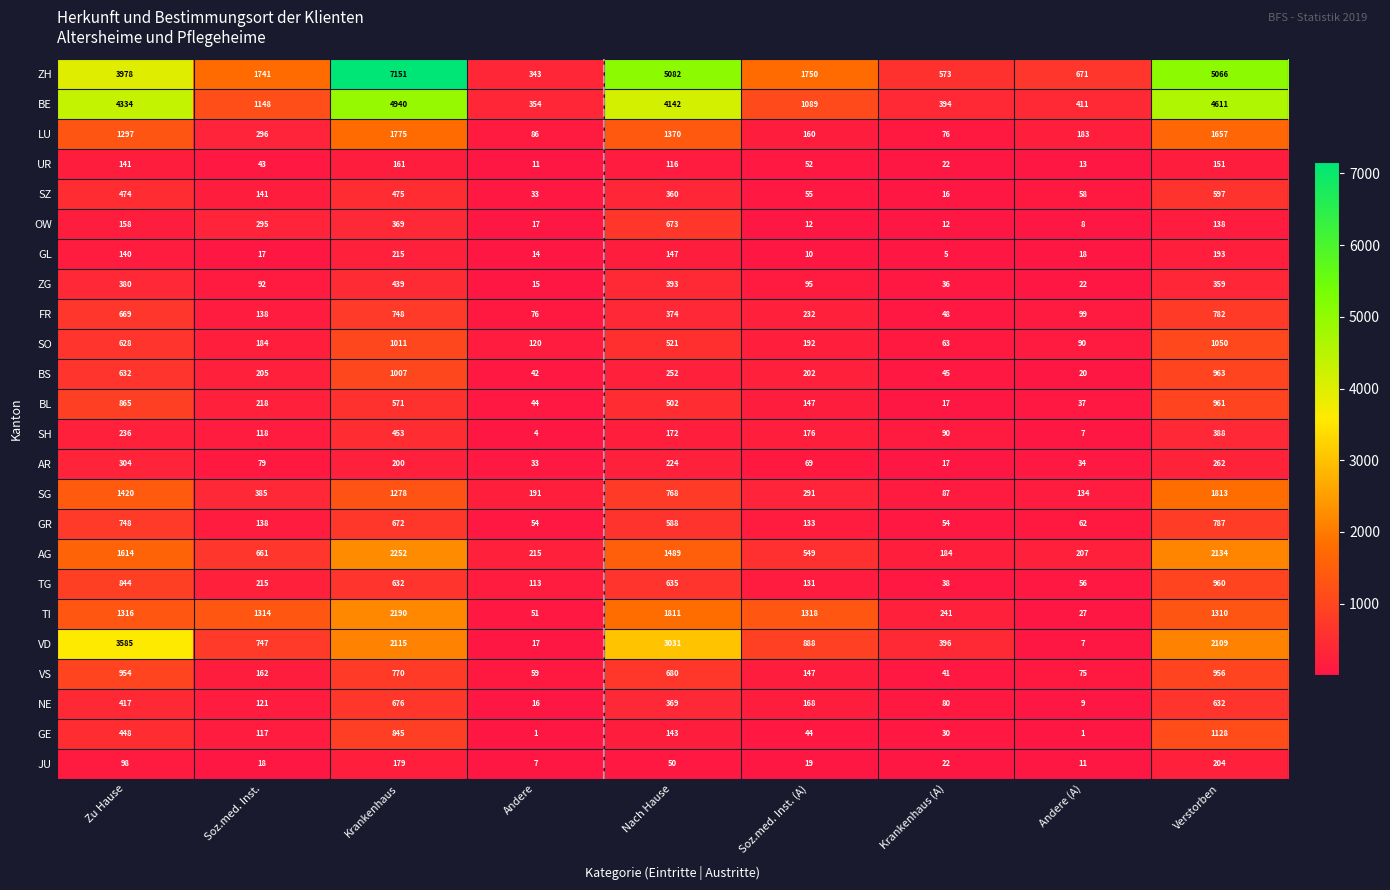

What is the sum of the SH values at Verstorben and Nach Hause?

560